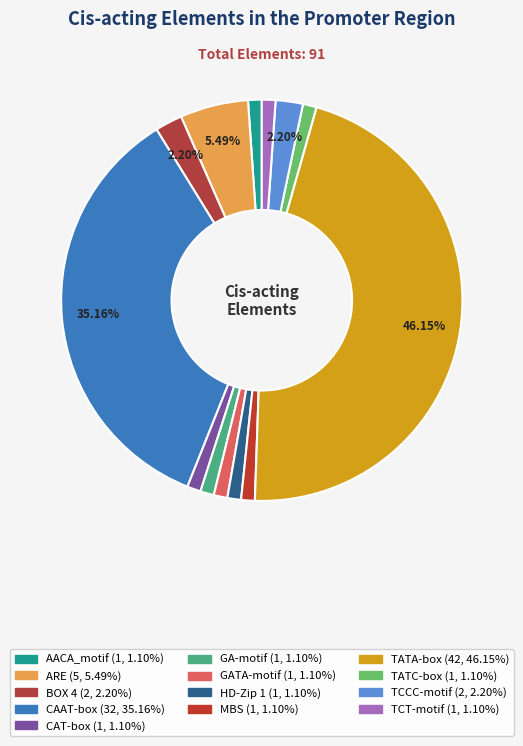

Is the sum of CAAT-box and GATA-motif greater than half?

No